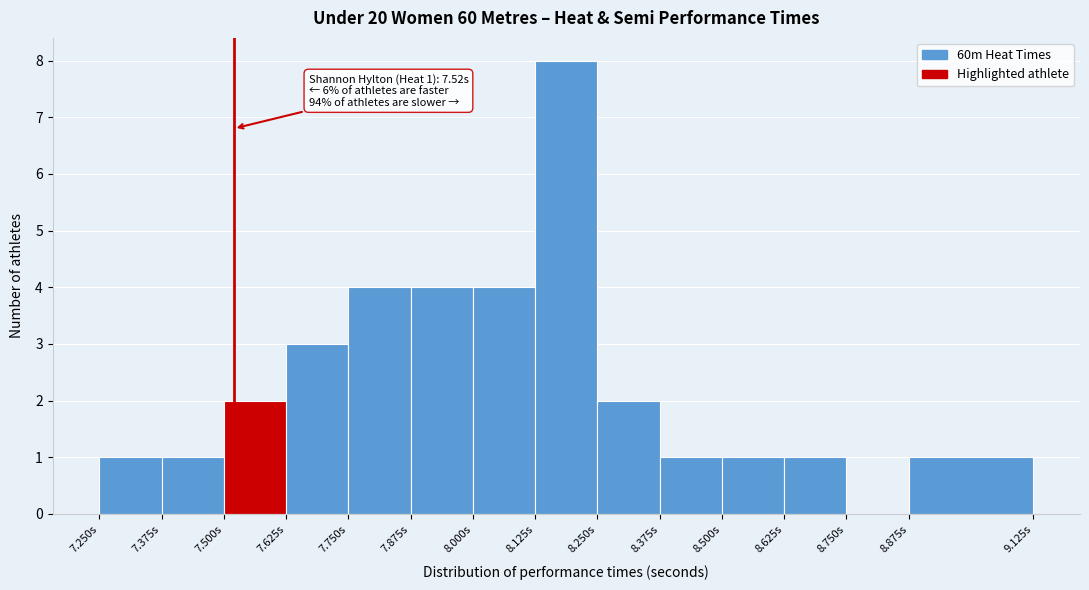

Over which range of the x-axis is the bar tallest?

8.125 to 8.250